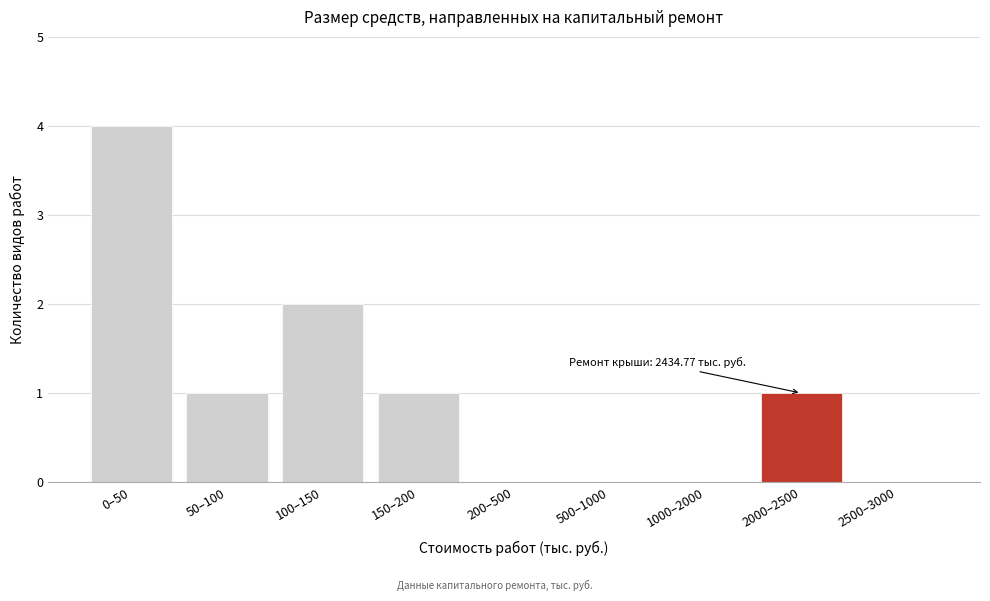

Reading left to right, transcribe all the data shown in this chart.

0–50=4	50–100=1	100–150=2	150–200=1	200–500=0	500–1000=0	1000–2000=0	2000–2500=1	2500–3000=0